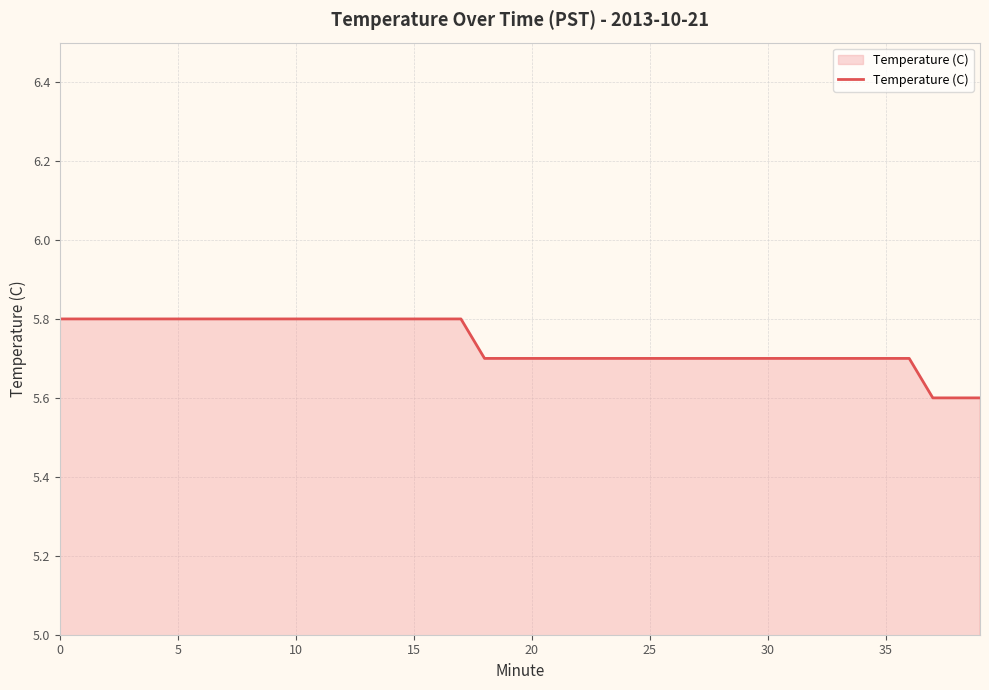

What is the smallest value displayed?

5.6